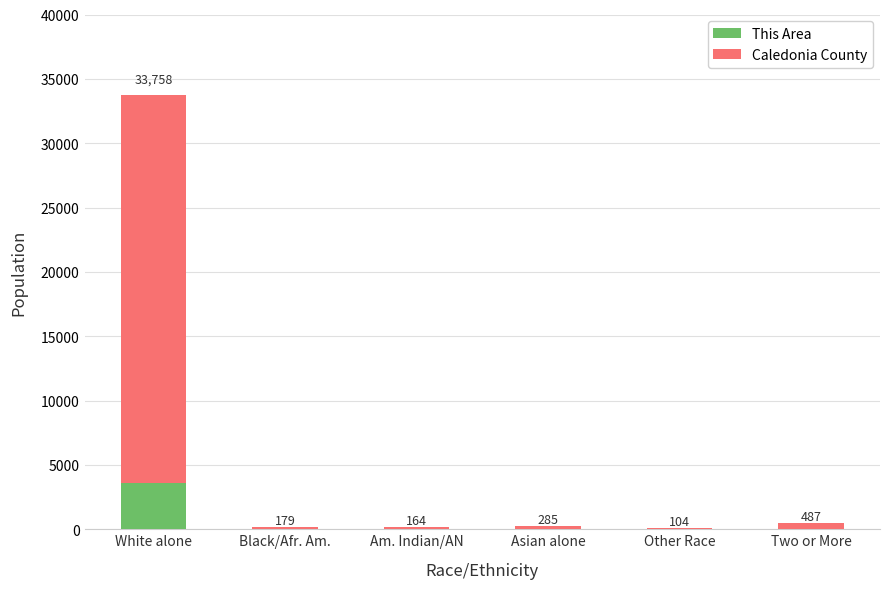

Are the bars horizontal?

No